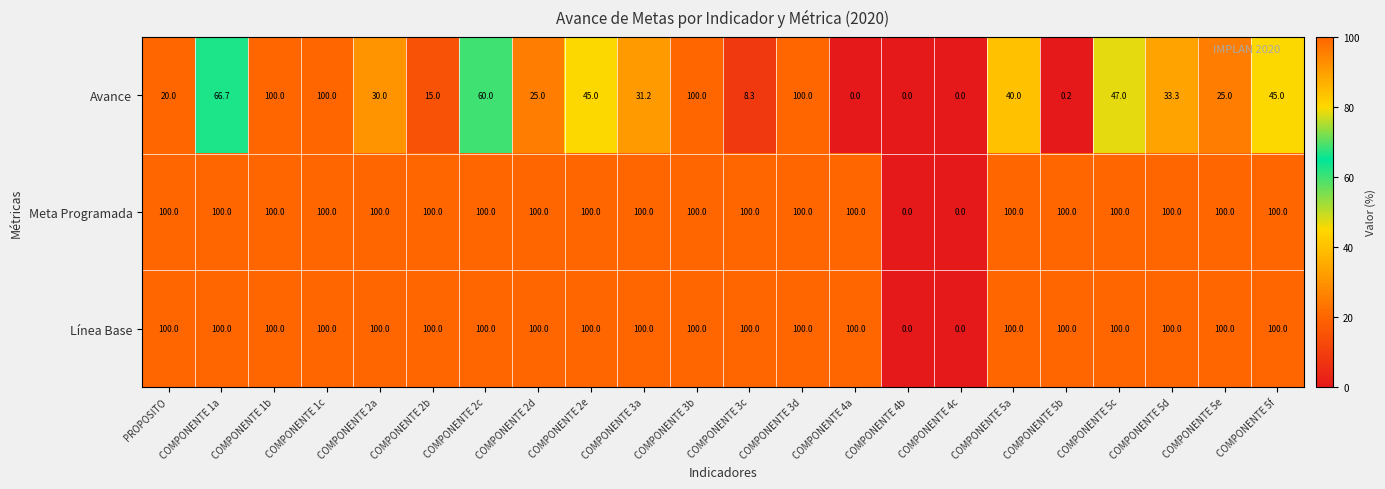

What is the total value across all series at COMPONENTE 5b?

200.2